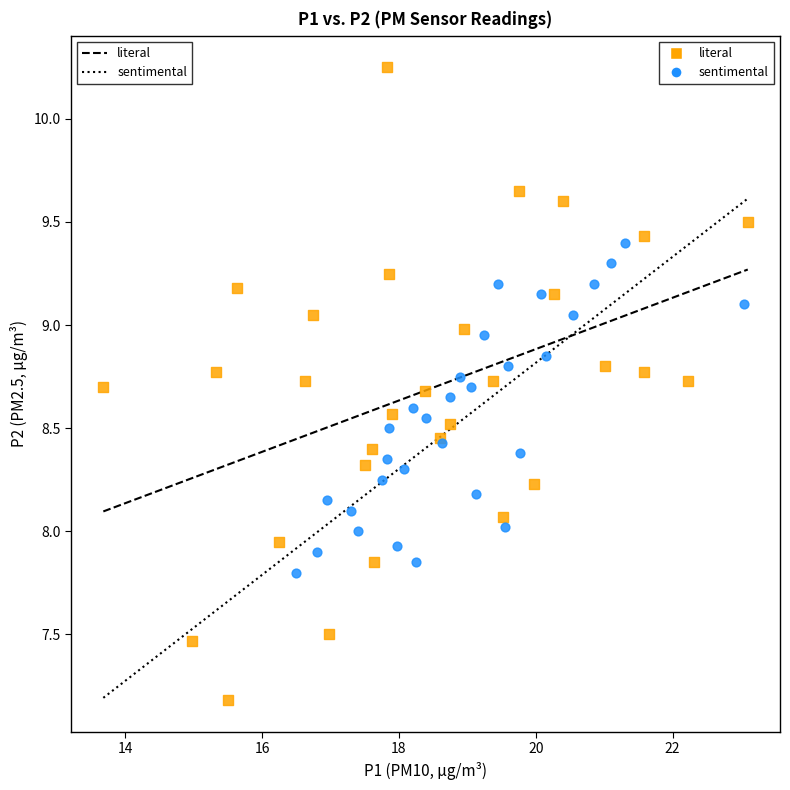

Which series contains the lowest Y value?

literal